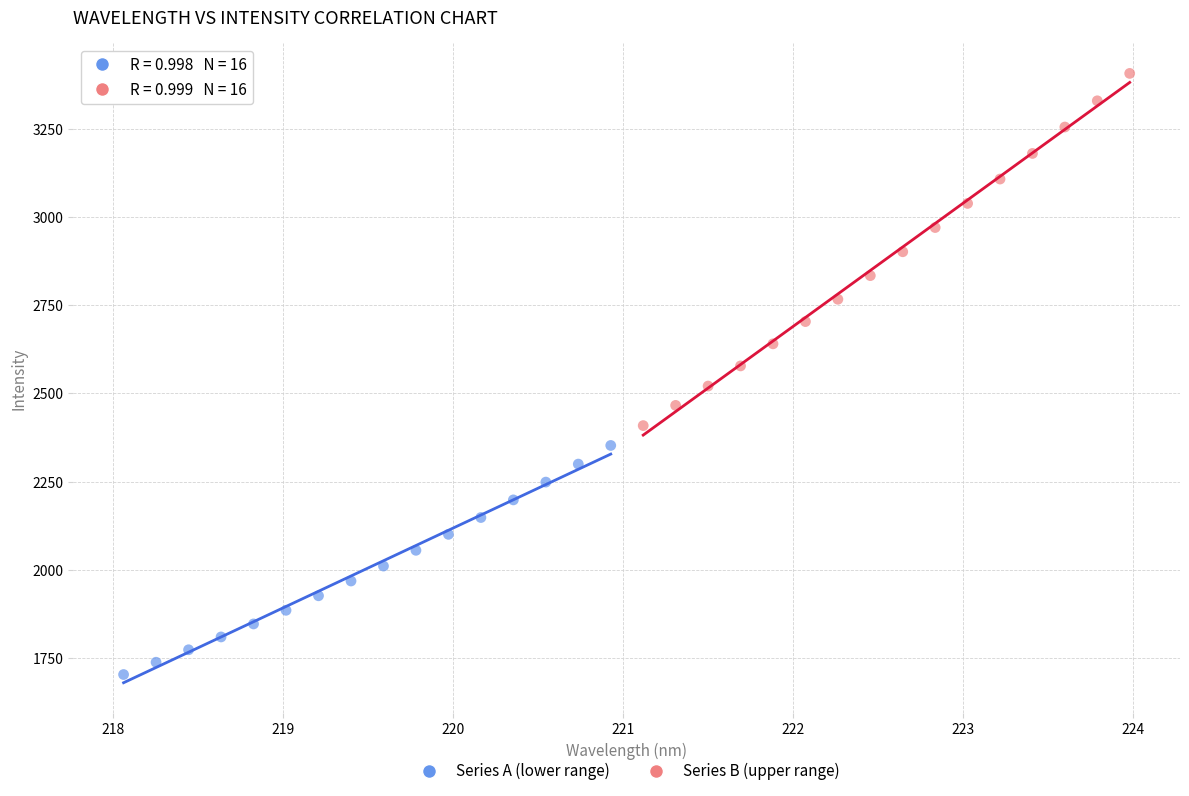

Which series has the largest Y range (max minus min)?

Series B (upper range)